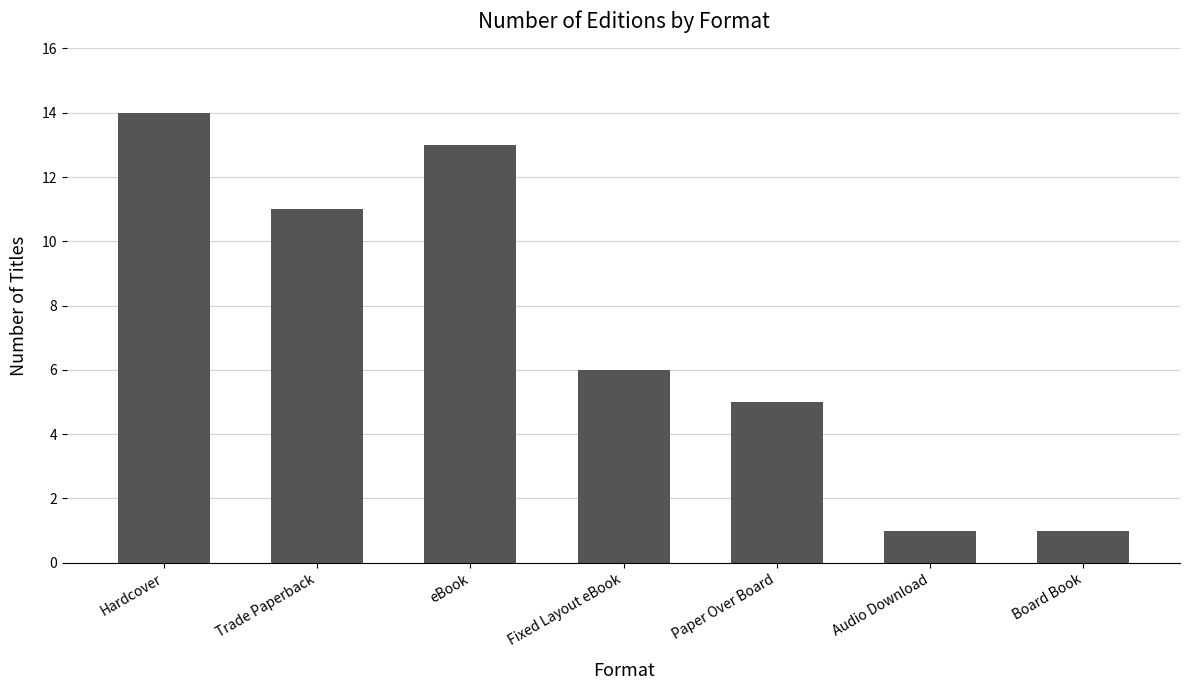

The value at Hardcover is 9. True or false?

False